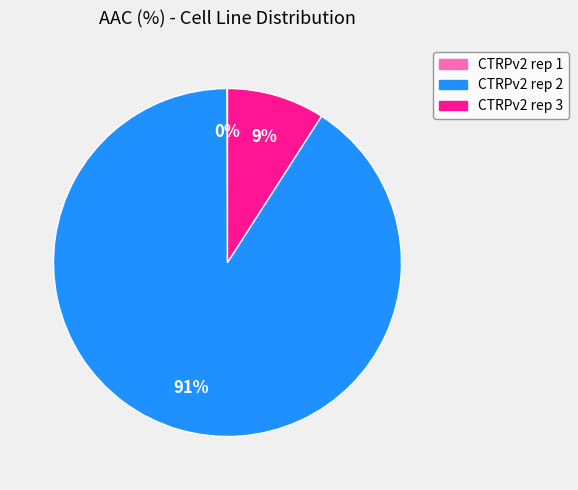

To the nearest percent, what is the average slice percentage?

33%